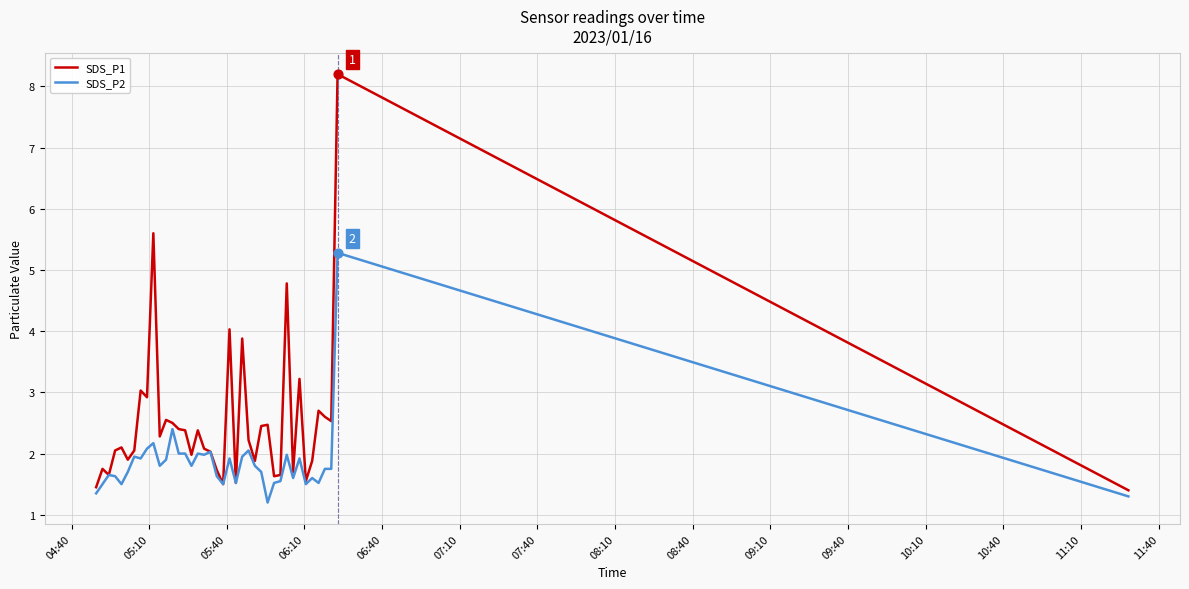

Which series has the largest range (max minus min)?

SDS_P1